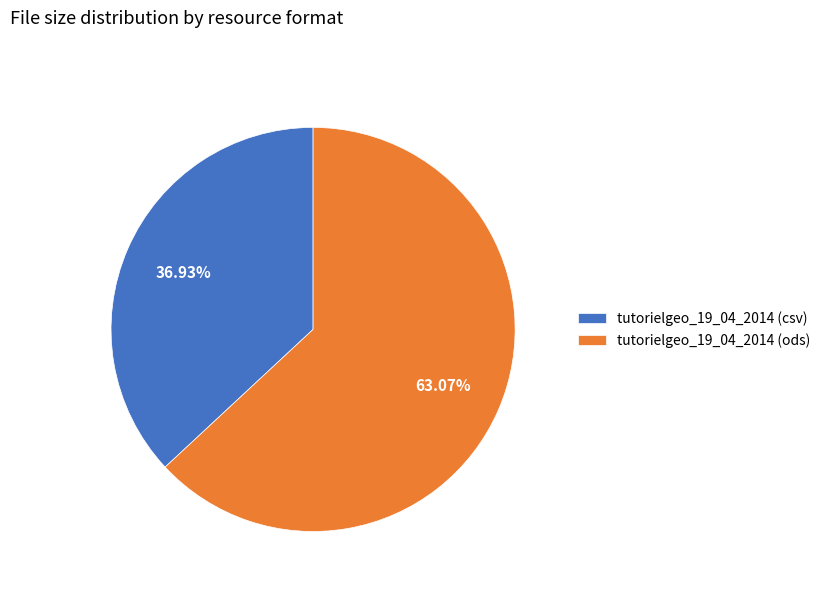

What is the total percentage of tutorielgeo_19_04_2014 (csv) and tutorielgeo_19_04_2014 (ods)?

100.0%